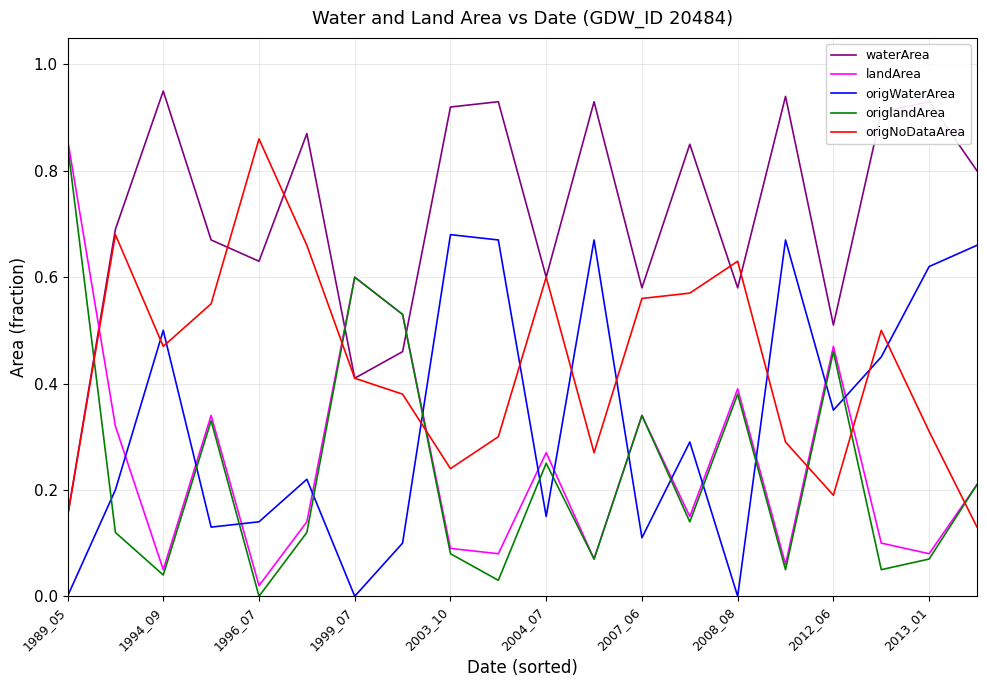

Count the number of categories in the chart.

20